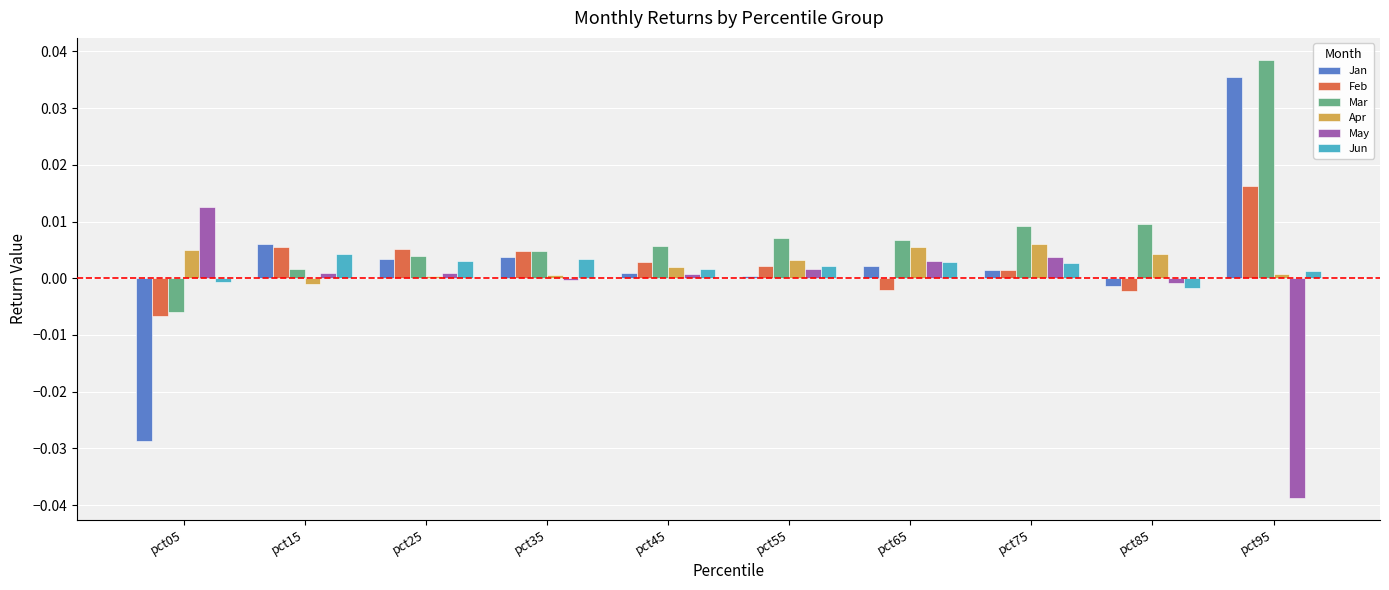

Which series has the largest total across all categories?

Mar